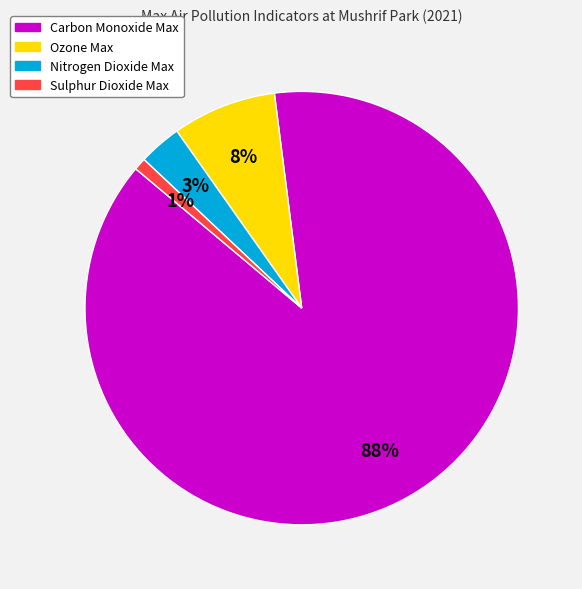

The Carbon Monoxide Max slice represents 88% of the pie. True or false?

True